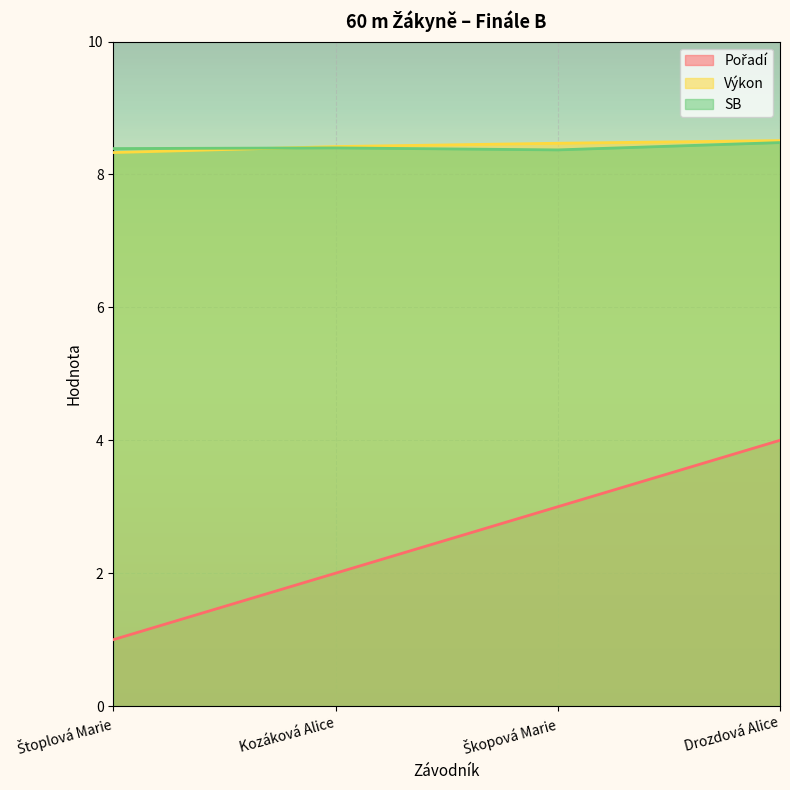

At which label does SB reach its minimum?

Škopová Marie